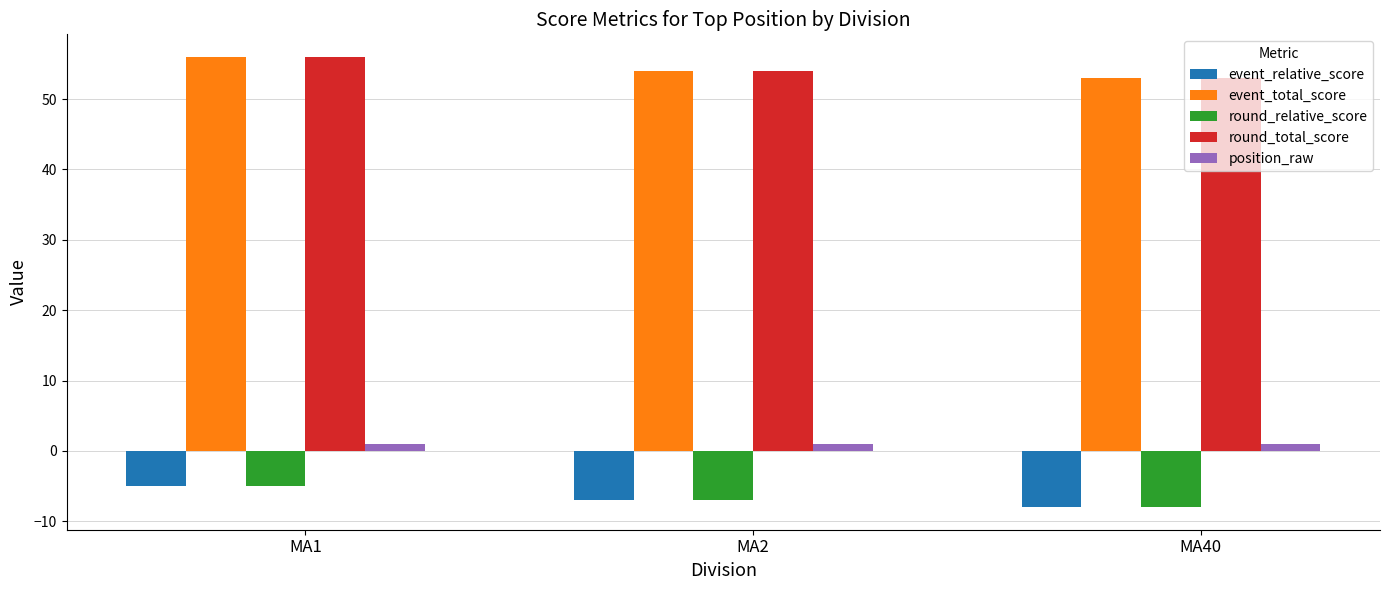

At which category is the sum across all series the highest?

MA1